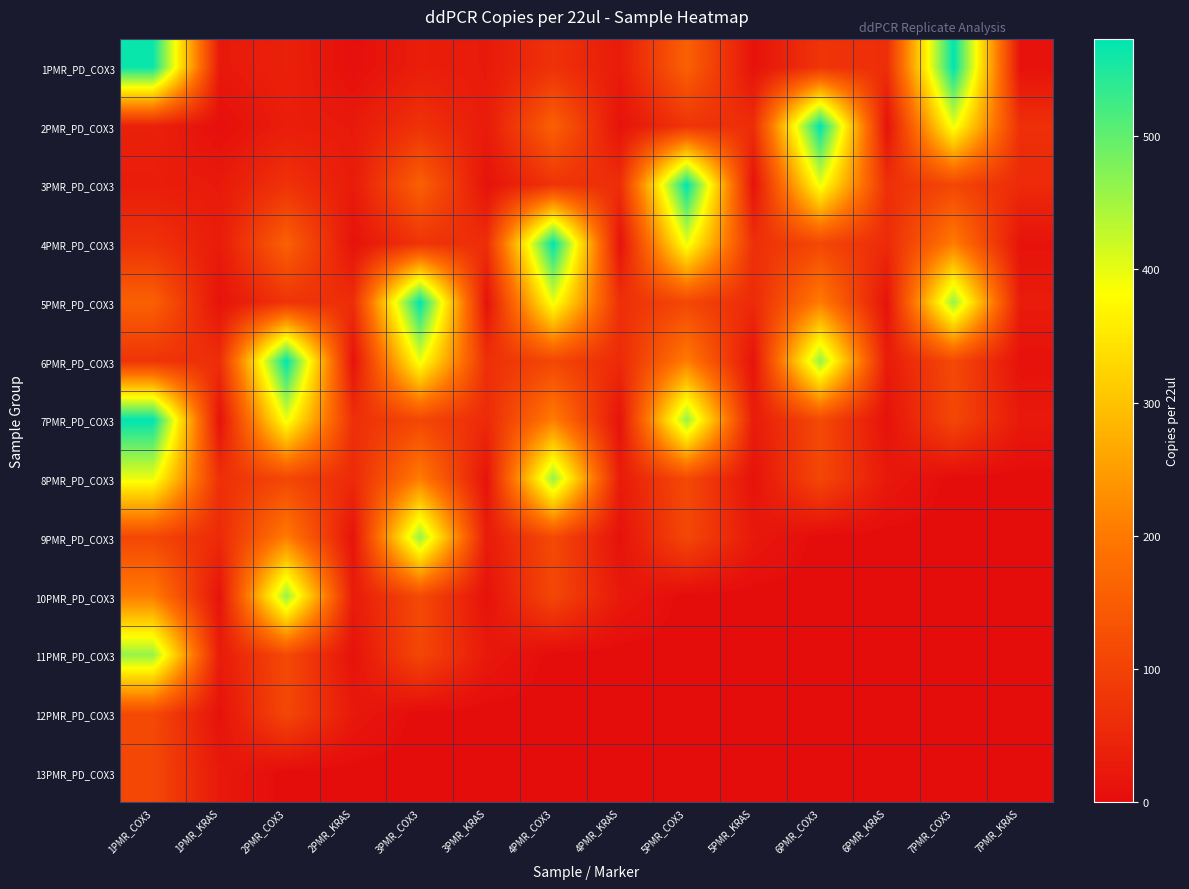

What is the total value across all series at 3PMR_COX3?

2305.3